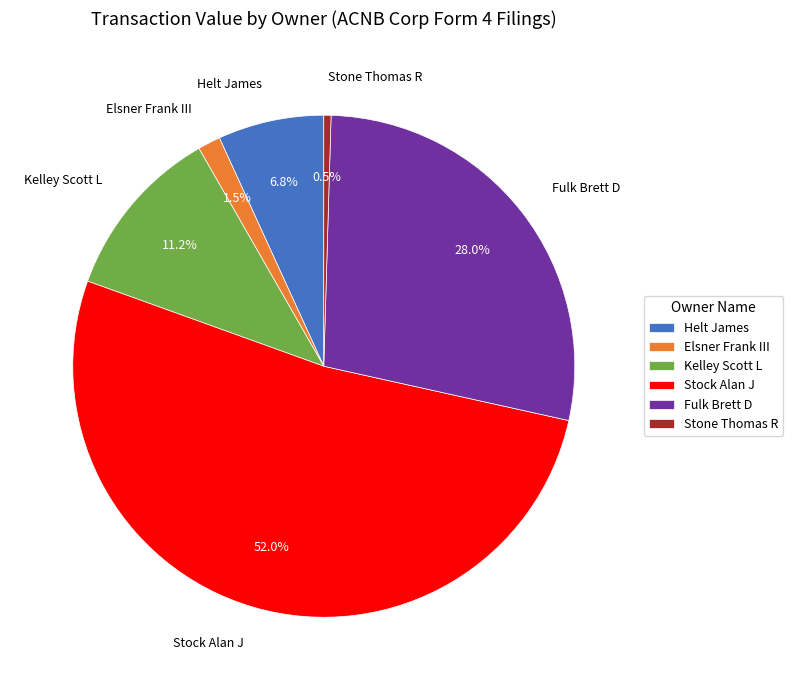

How many slices are in this pie chart?

6